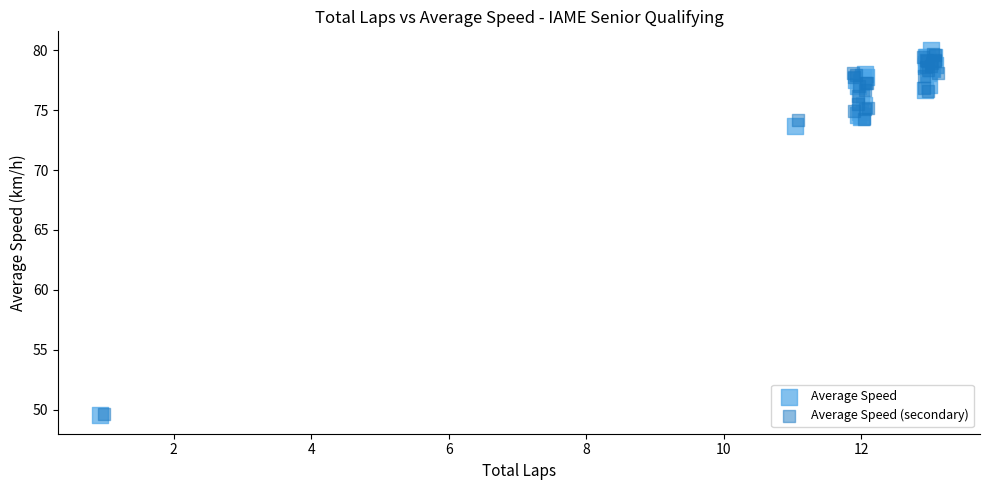

Which series has the largest Y range (max minus min)?

Average Speed